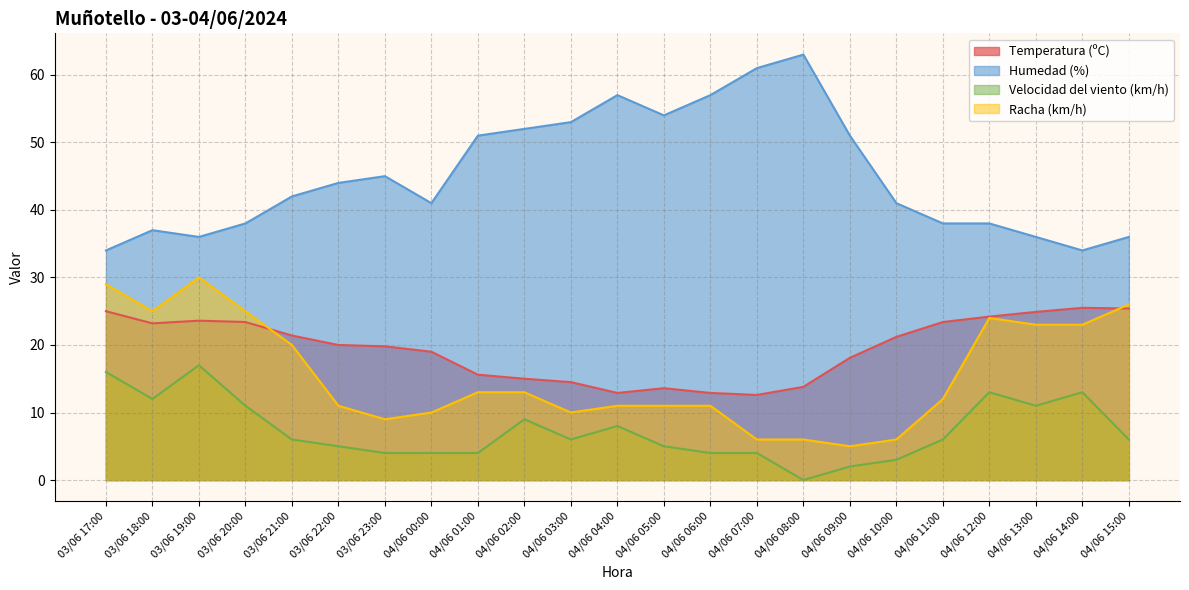

What is the sum of all Racha (km/h) values?

359.0